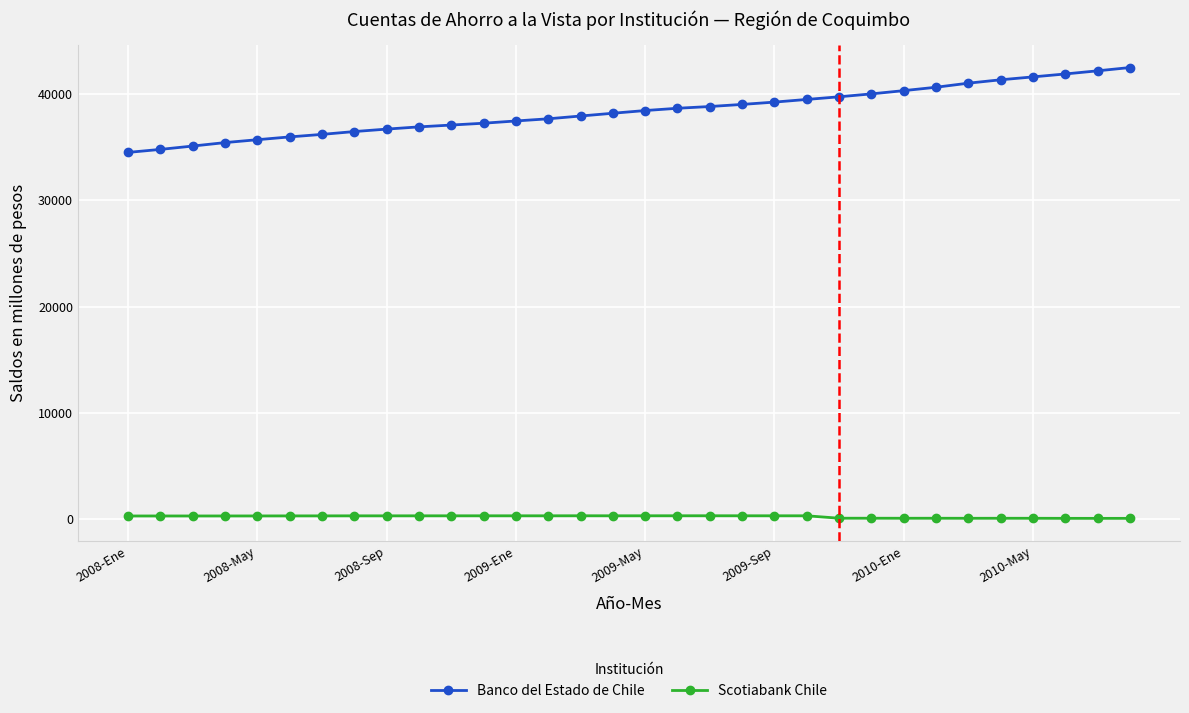

What is the sum of all Scotiabank Chile values?

6562